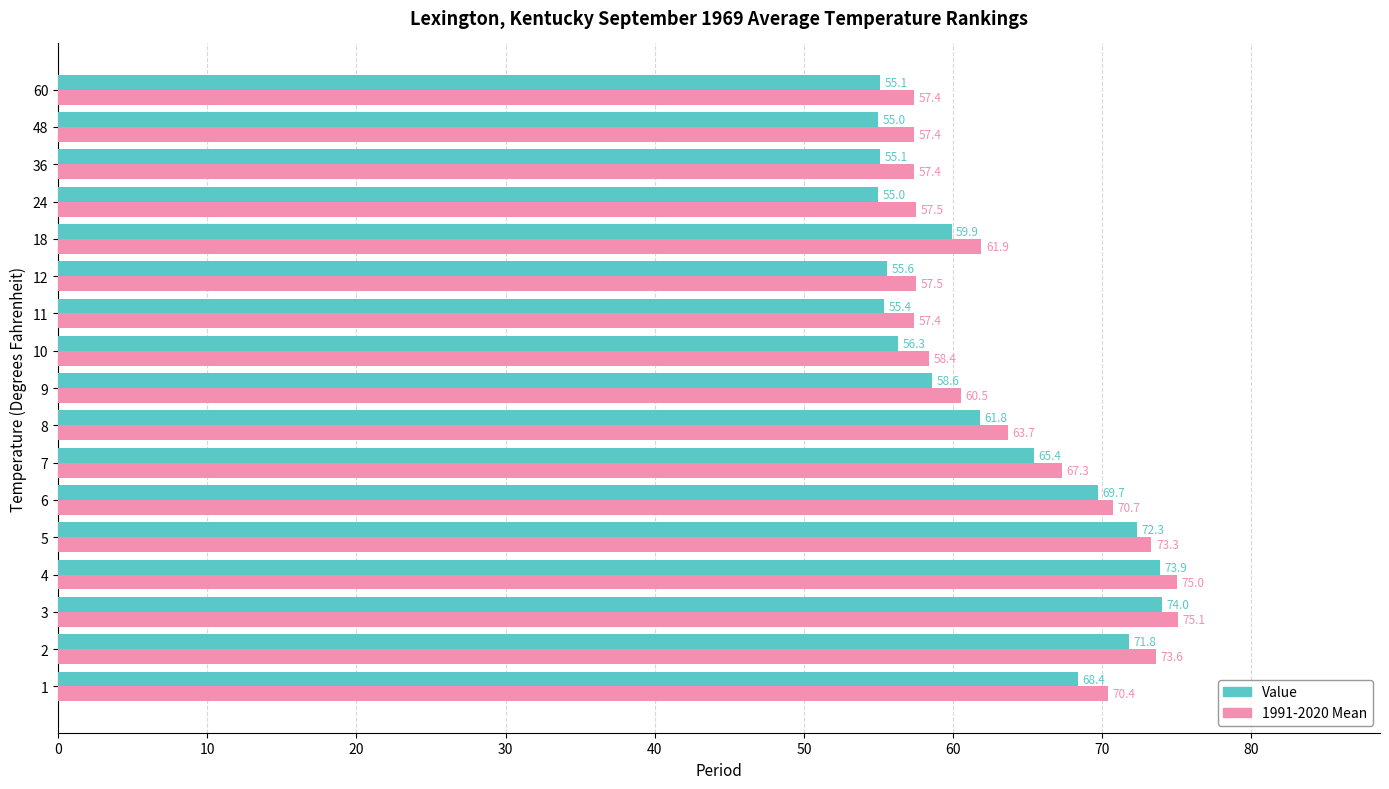

What is the greatest value displayed?

75.1